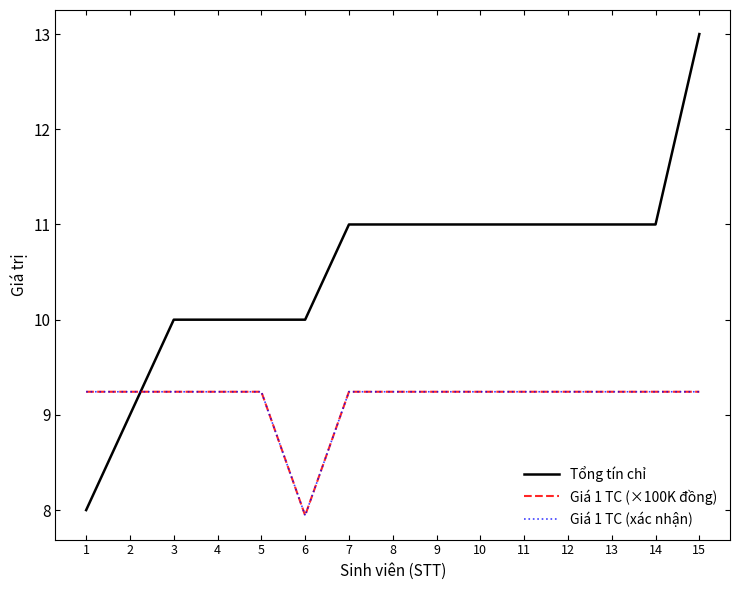

How many interior local valleys does the Giá 1 TC (xác nhận) series have?

1